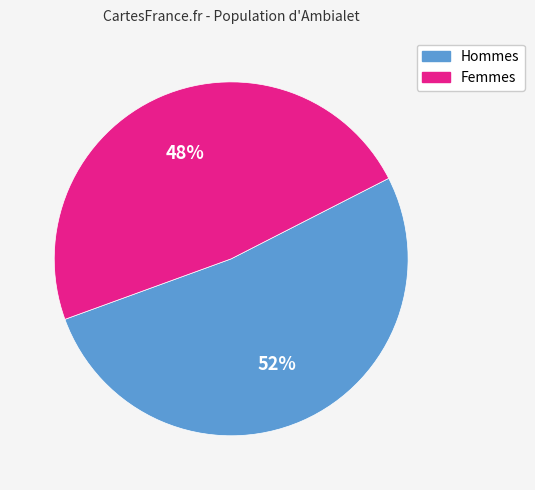

To the nearest percent, what is the average slice percentage?

50%